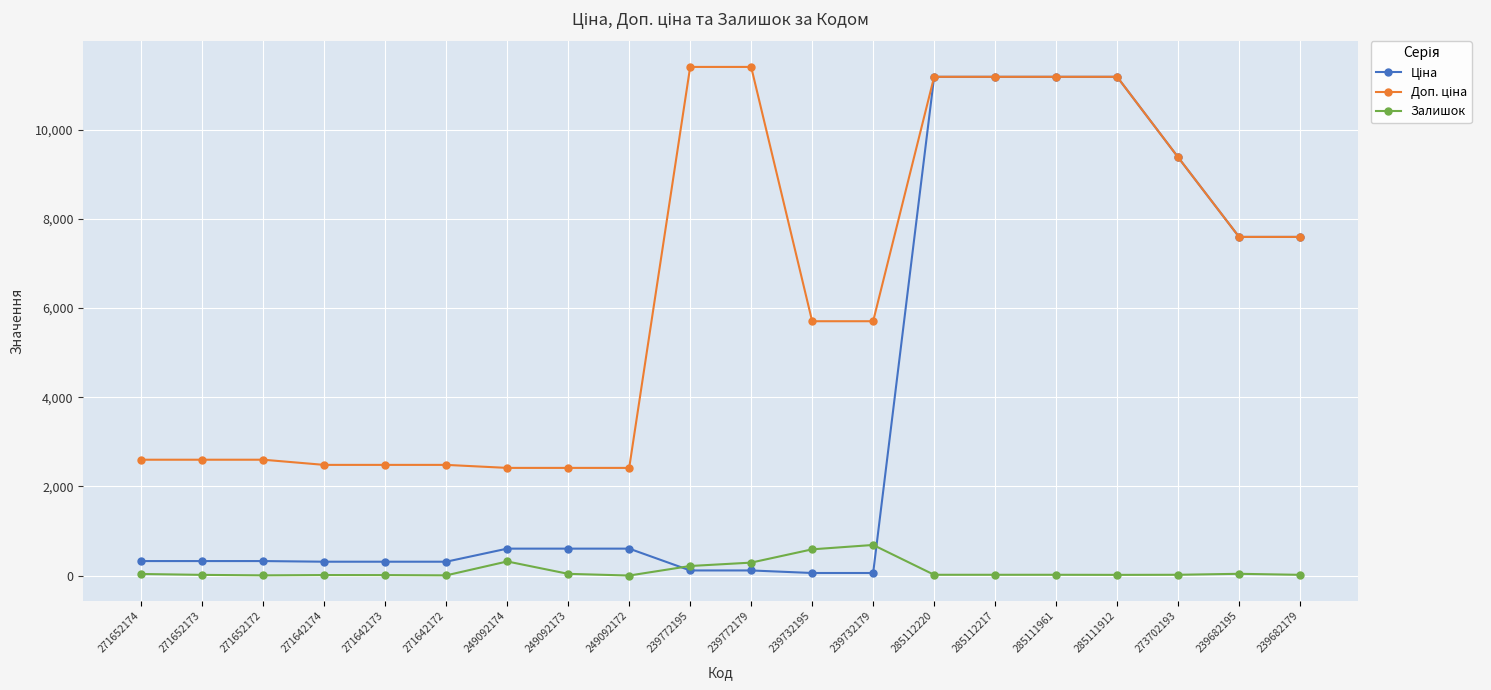

What is the greatest value displayed?

11410.0